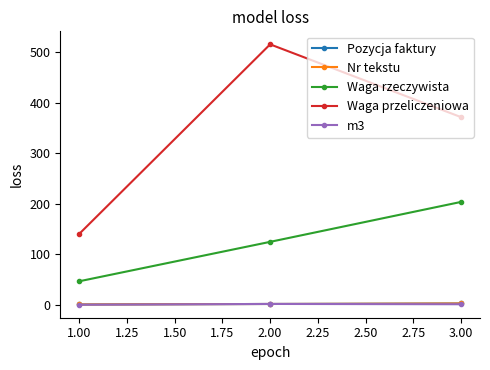

Does the chart display data point markers on the line(s)?

Yes